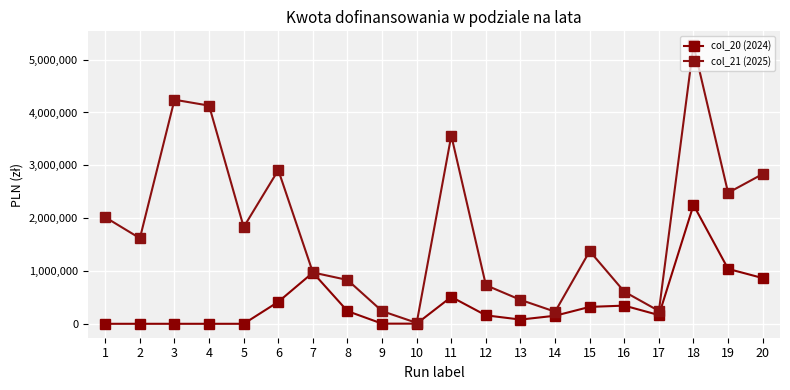

At which label does col_21 (2025) first exceed 1619466?

1